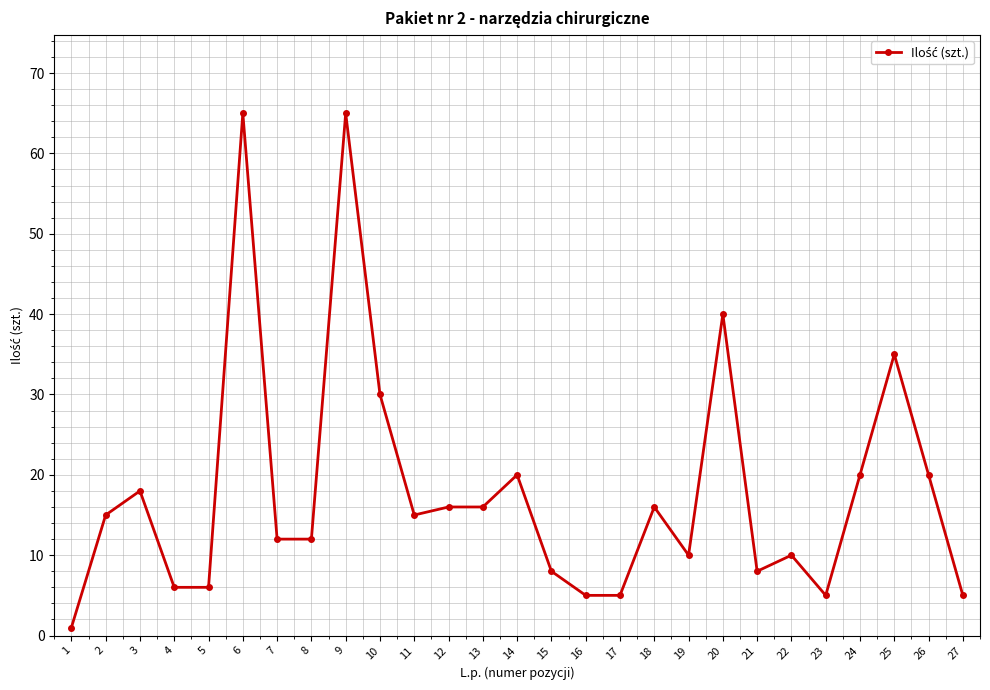

What is the value of the 11th point from the left?

15